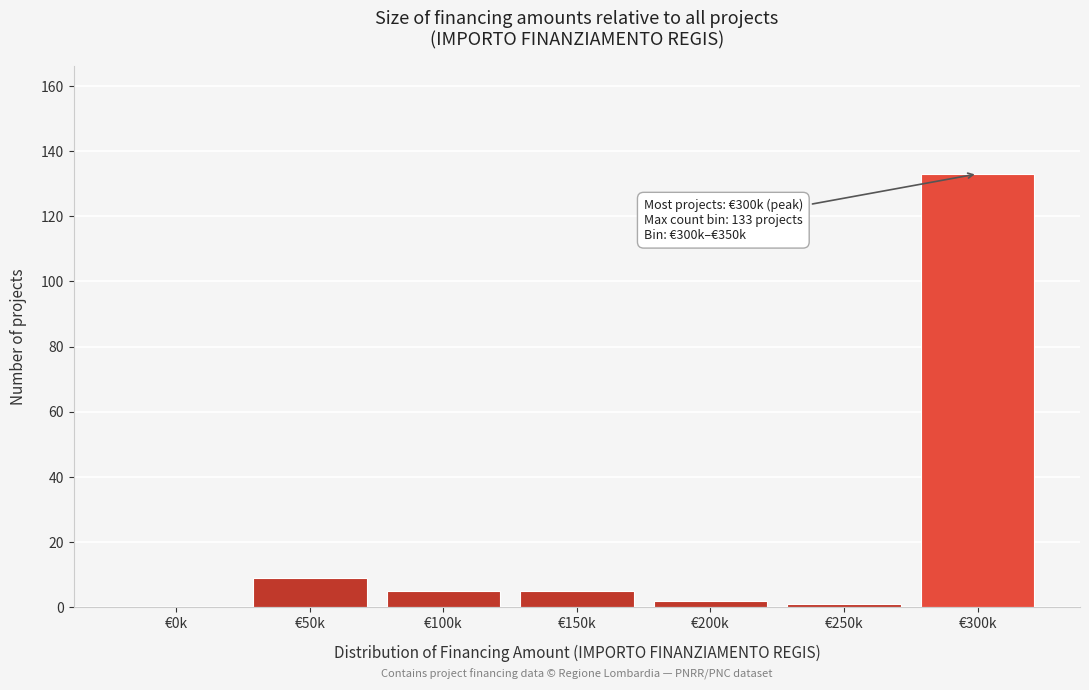

Reading right to left, transcribe all the data shown in this chart.

€300k=133	€250k=1	€200k=2	€150k=5	€100k=5	€50k=9	€0k=0